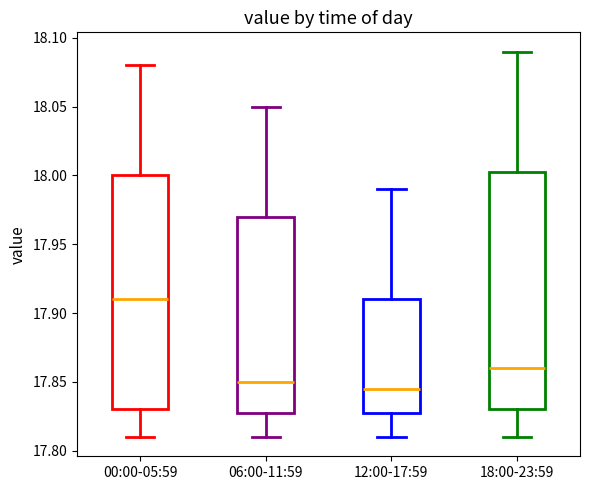

Which box's median line is the highest?

00:00-05:59